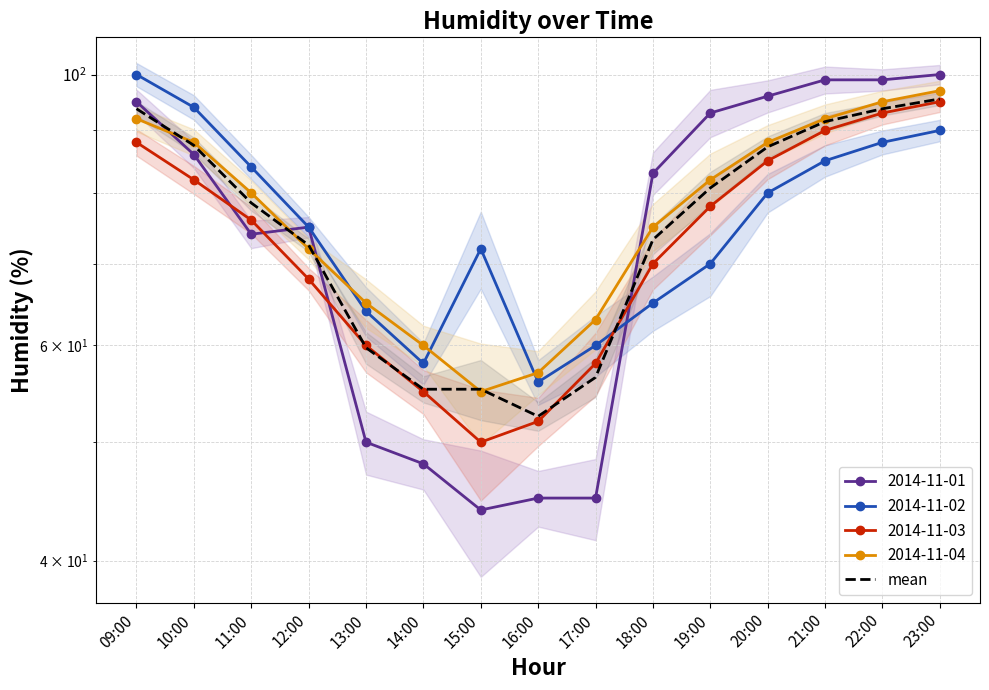

List the labels in order of value, largest first.

23:00, 09:00, 22:00, 21:00, 10:00, 20:00, 19:00, 11:00, 18:00, 12:00, 13:00, 17:00, 14:00, 15:00, 16:00